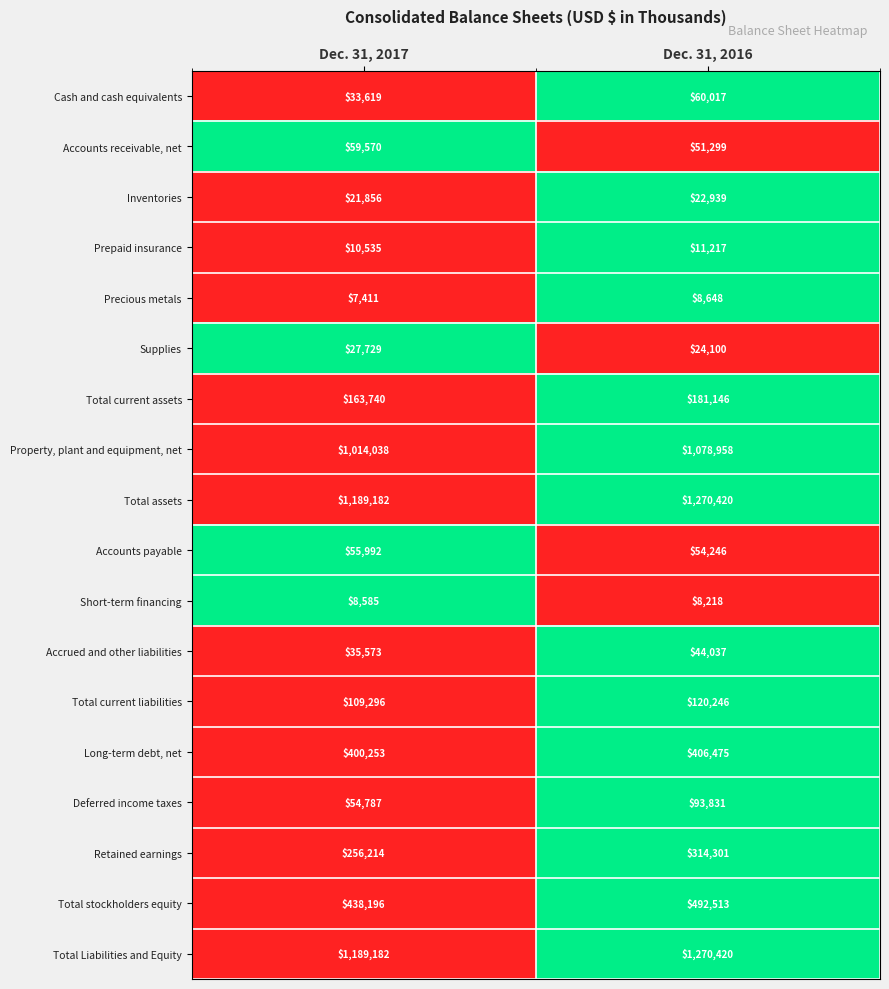

At which category is the sum across all series the highest?

Dec. 31, 2016